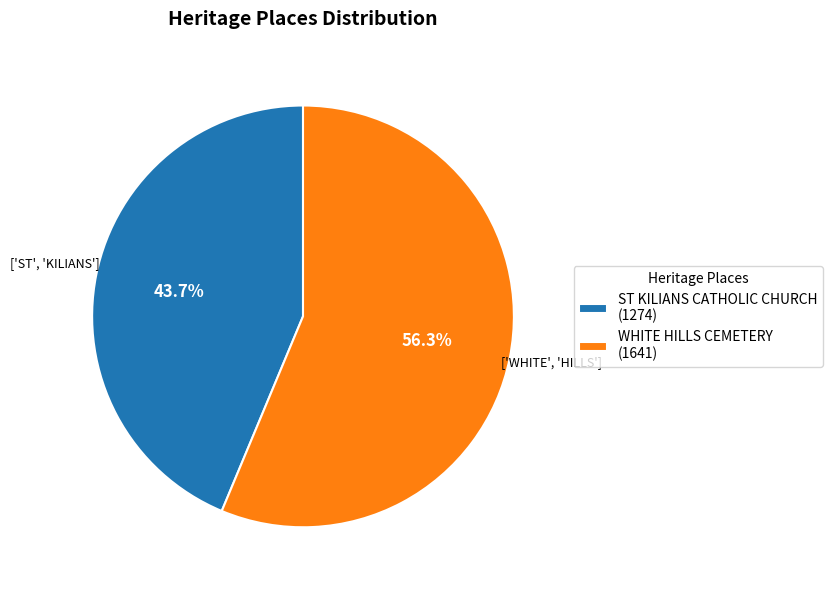

Is the sum of WHITE HILLS CEMETERY and ST KILIANS CATHOLIC CHURCH greater than half?

Yes